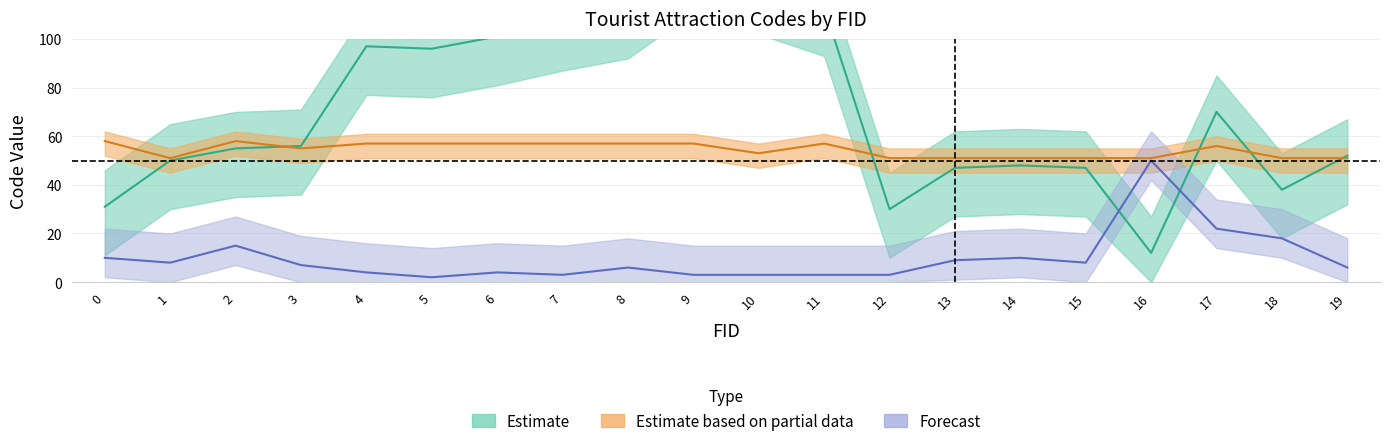

Which series changed the most between 1 and 6?

DISTCR